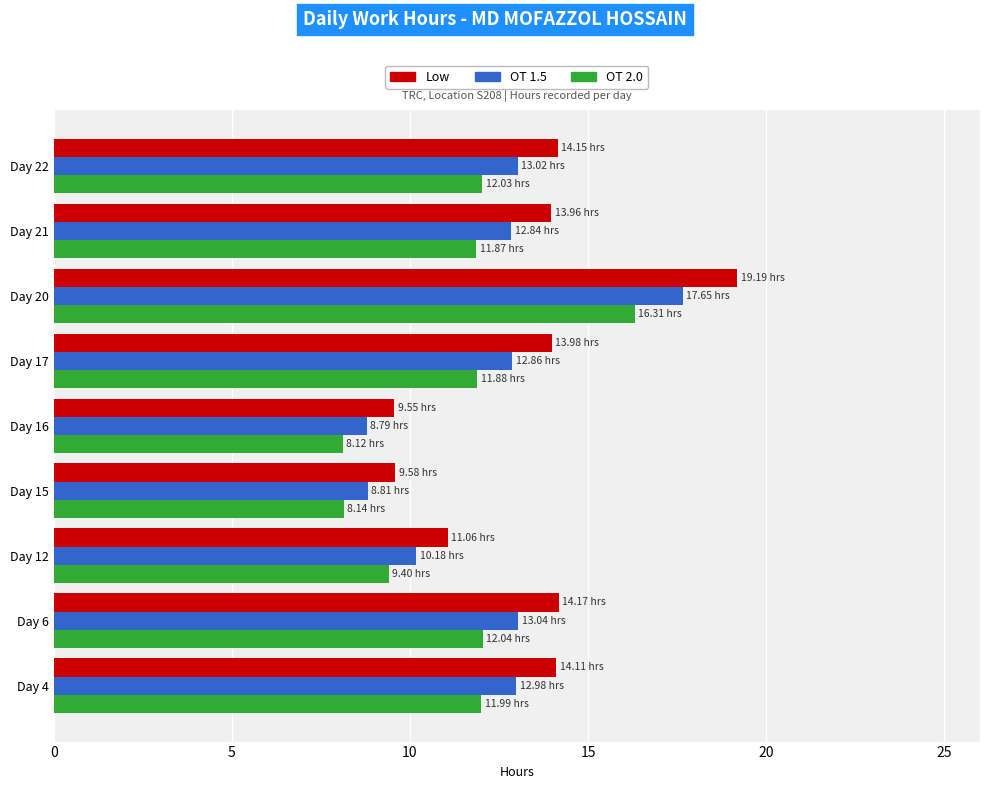

Which series has the widest spread of values?

Low